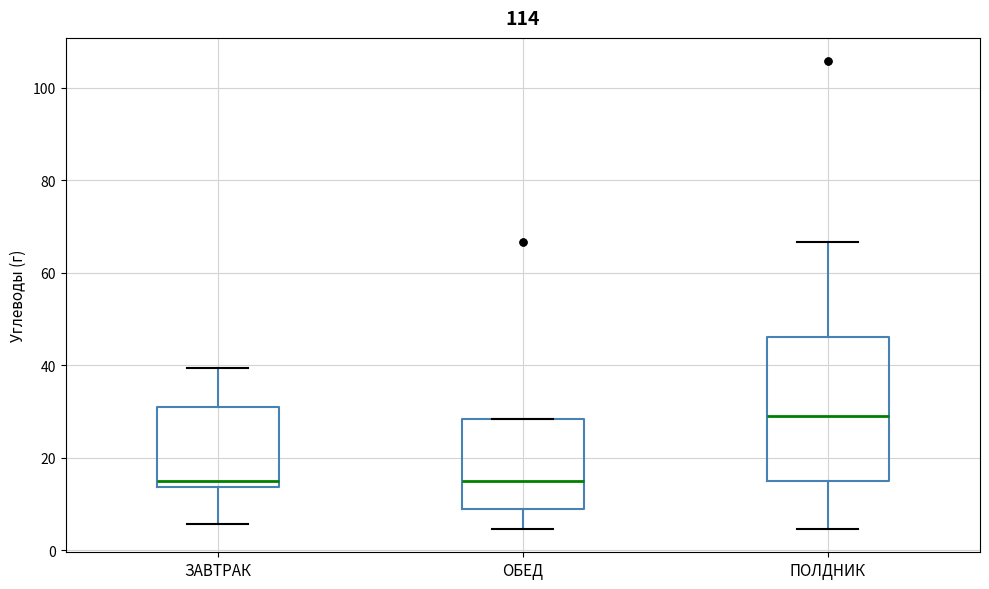

Reading left to right, read every box against the y-axis: the position of its median line, the range the box covers, and the ends of its whiskers. The values are not printed on the chart, so give them approximately, as read against the axis.

ЗАВТРАК: median 14 (just above the box's lower edge), box 14 to 30, whiskers 6 to 40
ОБЕД: median 16, box 10 to 28, whiskers 4 to 28
ПОЛДНИК: median 30, box 16 to 46, whiskers 4 to 66